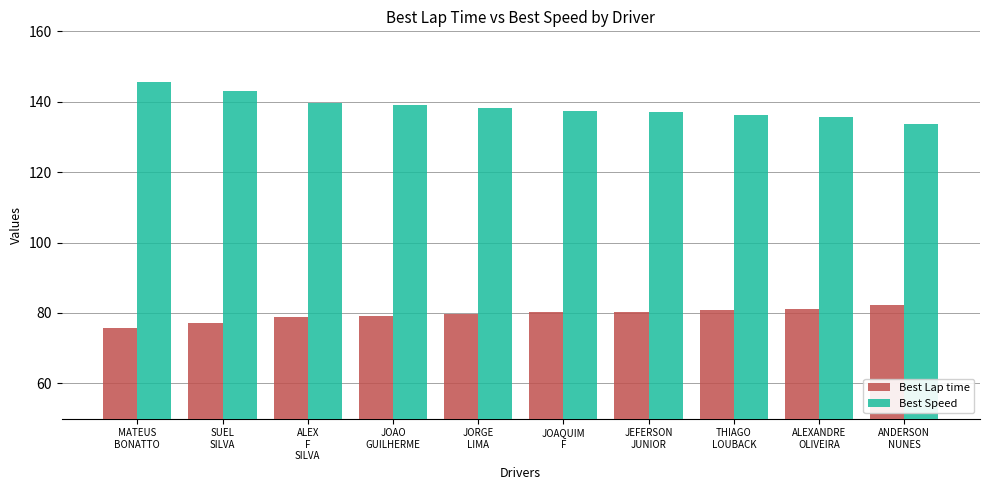

Is it true that Best Lap time equals 140.4 at ALEX
F
SILVA?

False